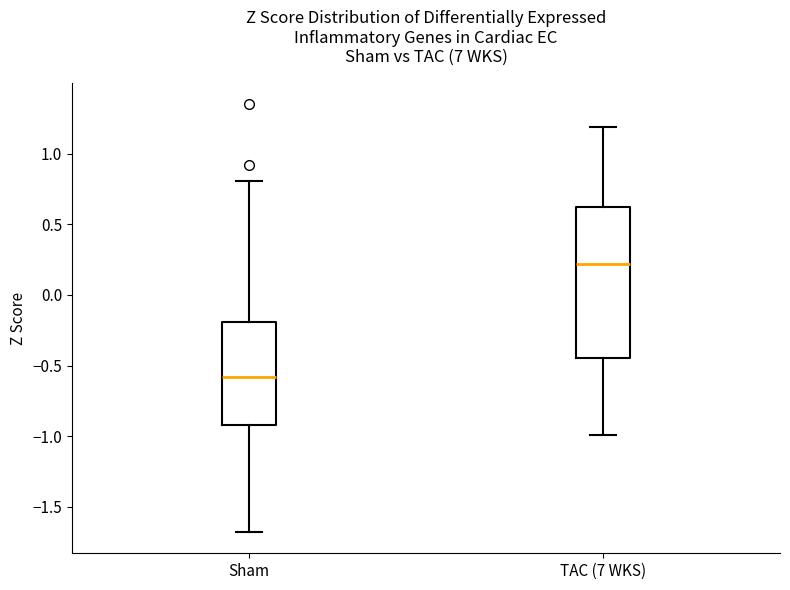

Where is the lower edge of the box for Sham on the y-axis? The values are not printed on the chart, so give them approximately, as read against the axis.

-0.90